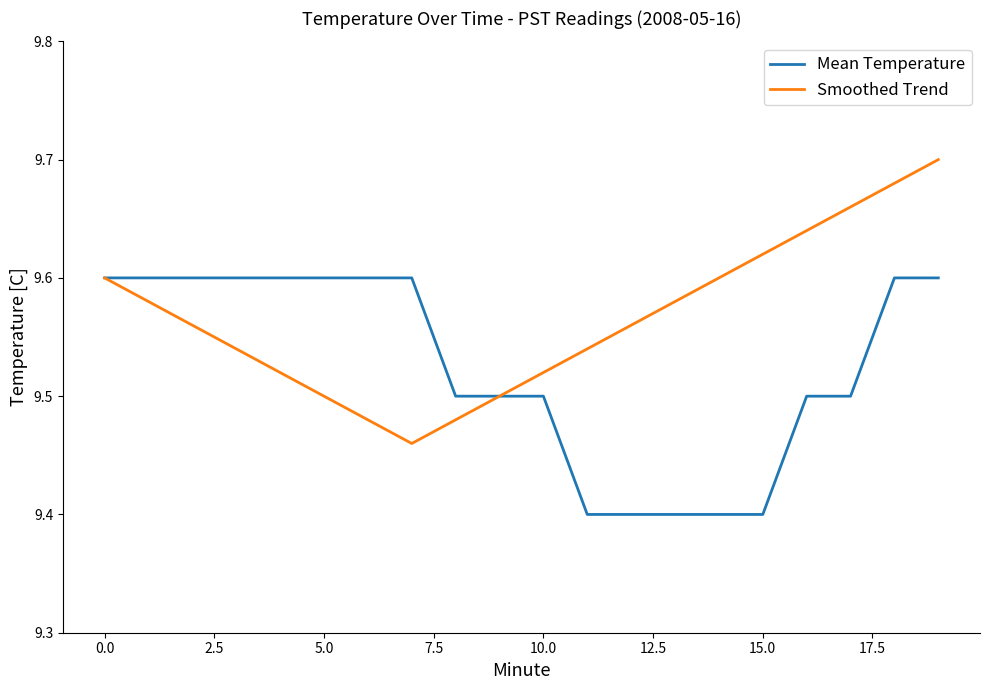

Which series has the largest total across all categories?

Smoothed Trend